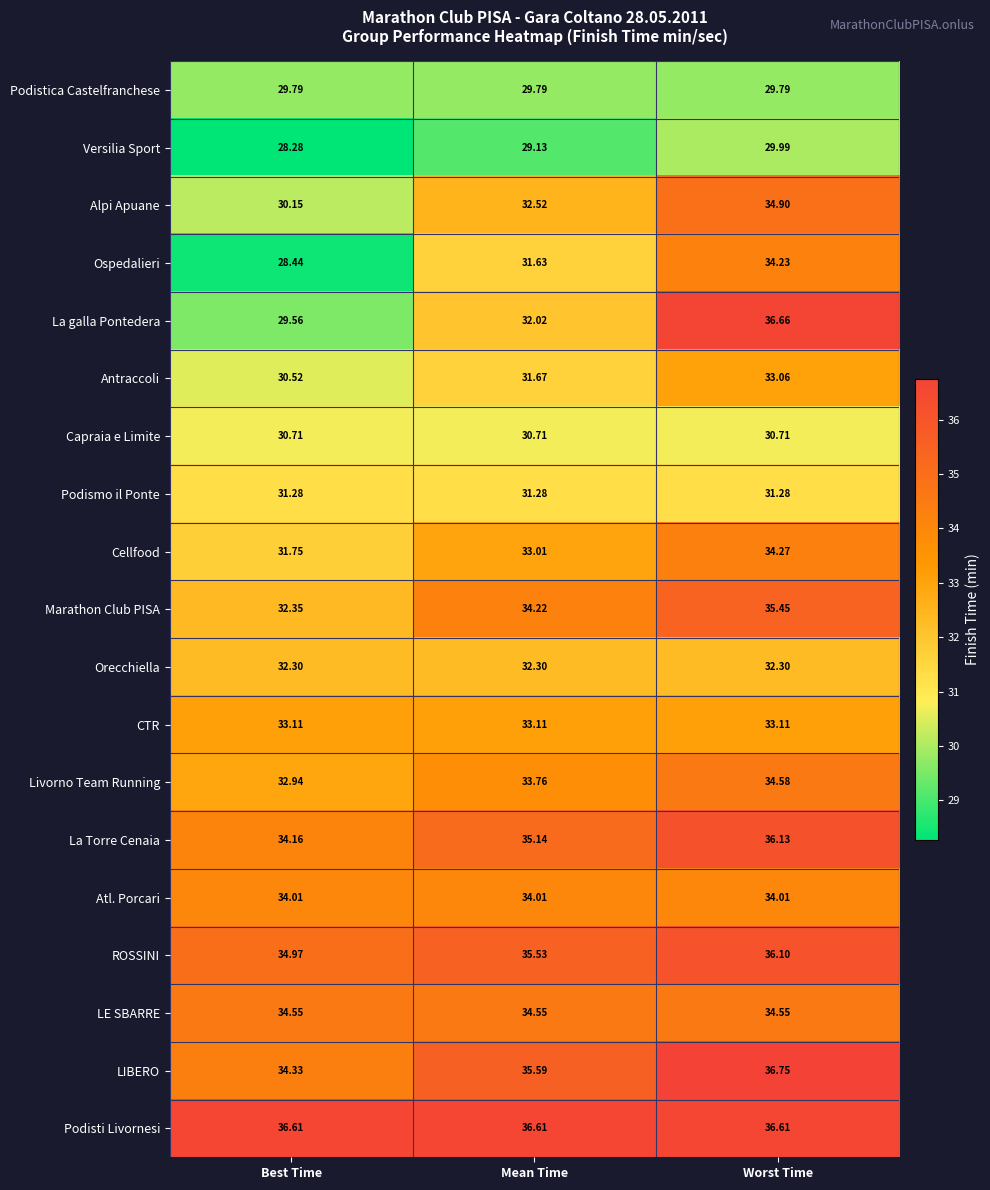

Which series has the widest spread of values?

La galla Pontedera